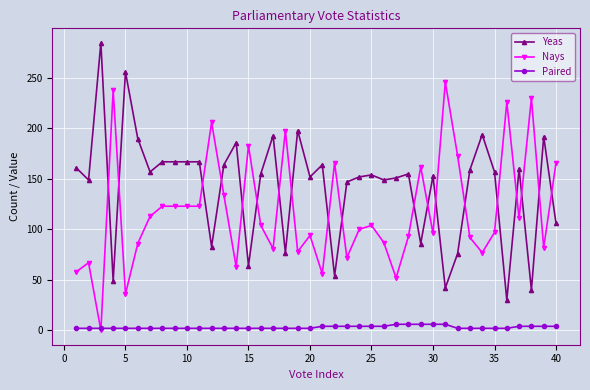

True or false: Yeas and Paired intersect in this chart.

False